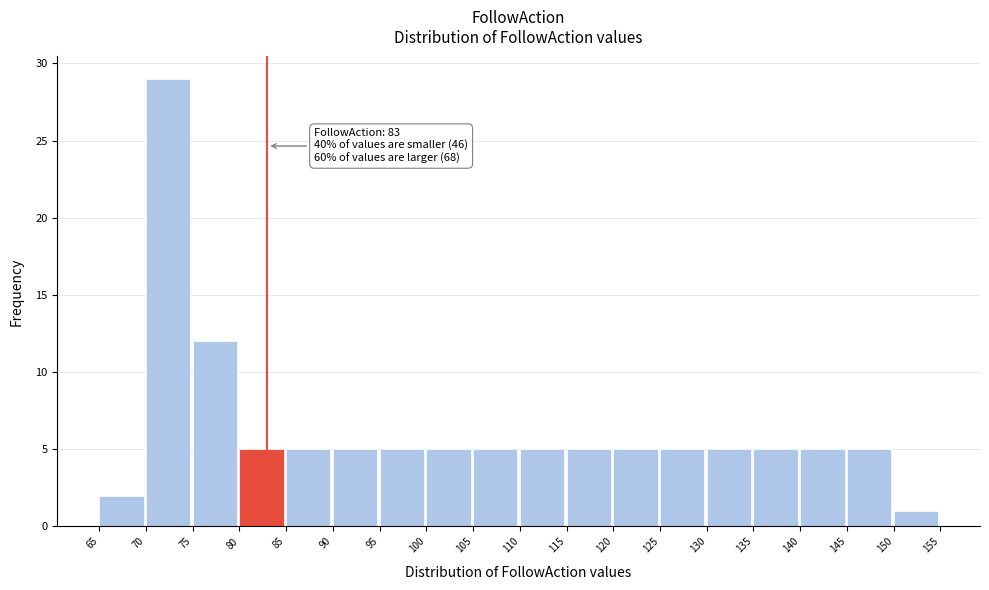

Which range on the x-axis has the tallest bar?

70 to 75